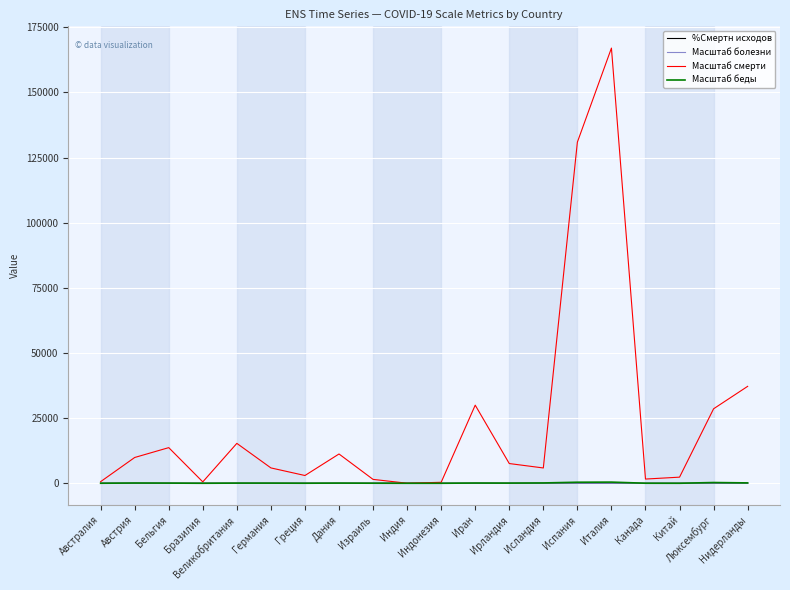

Which series has the largest total across all categories?

Масштаб смерти